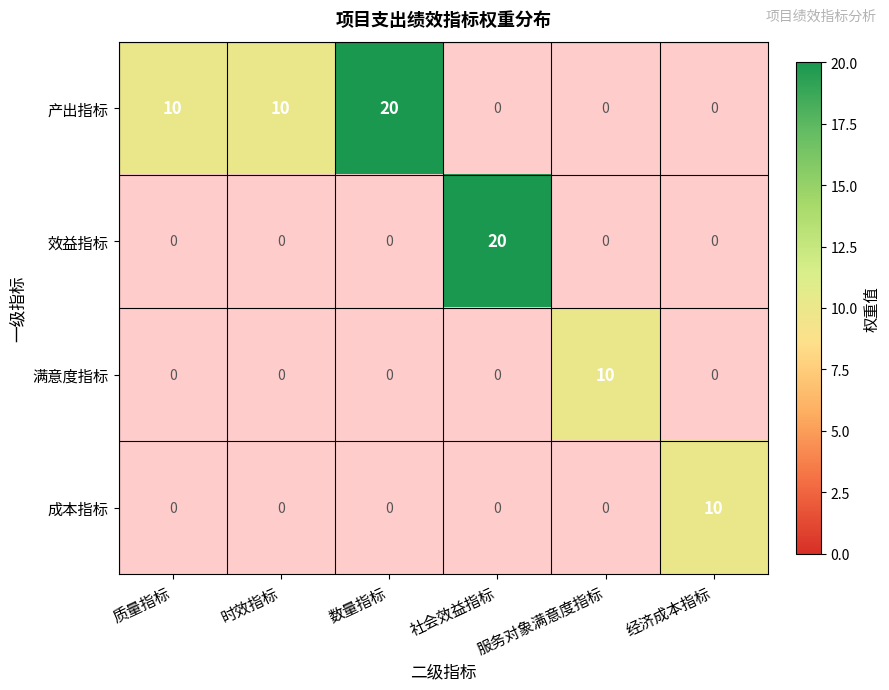

What is the greatest value displayed?

20